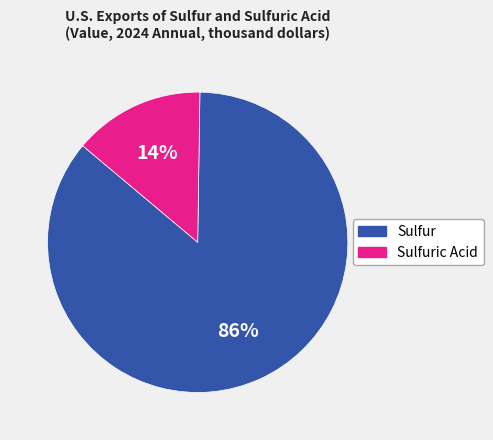

Is it true that Sulfur is 94% of the pie?

False